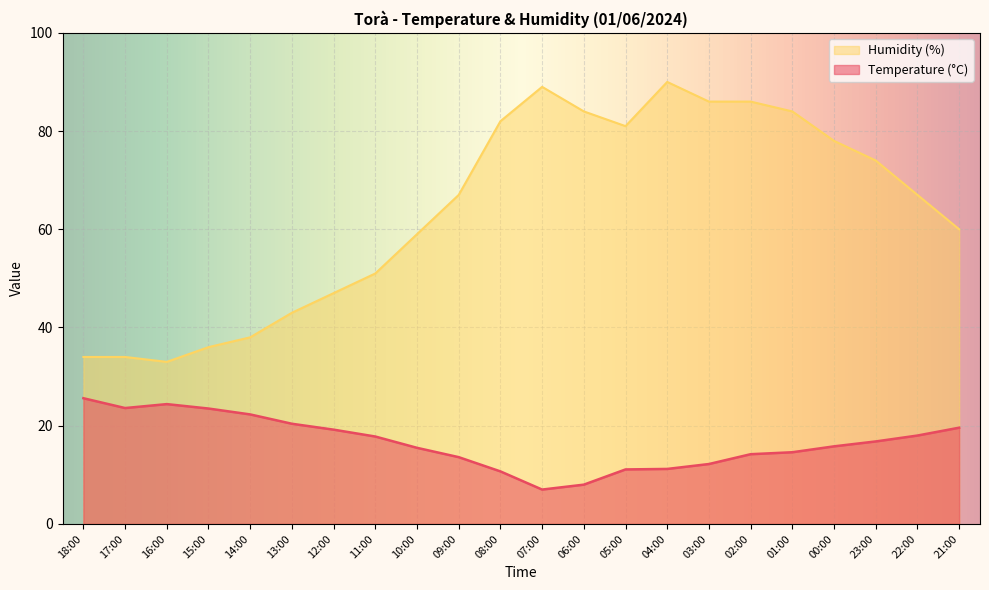

At how many categories does at least one series exceed 54?

14